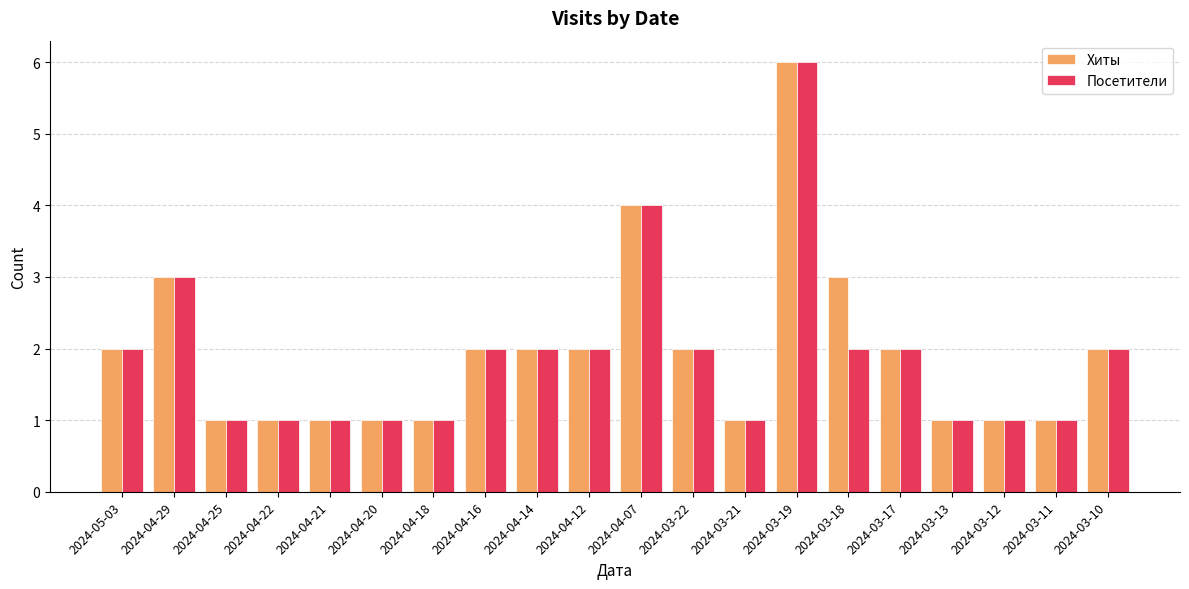

What is the difference between the second highest and second lowest values in the Посетители series?

3